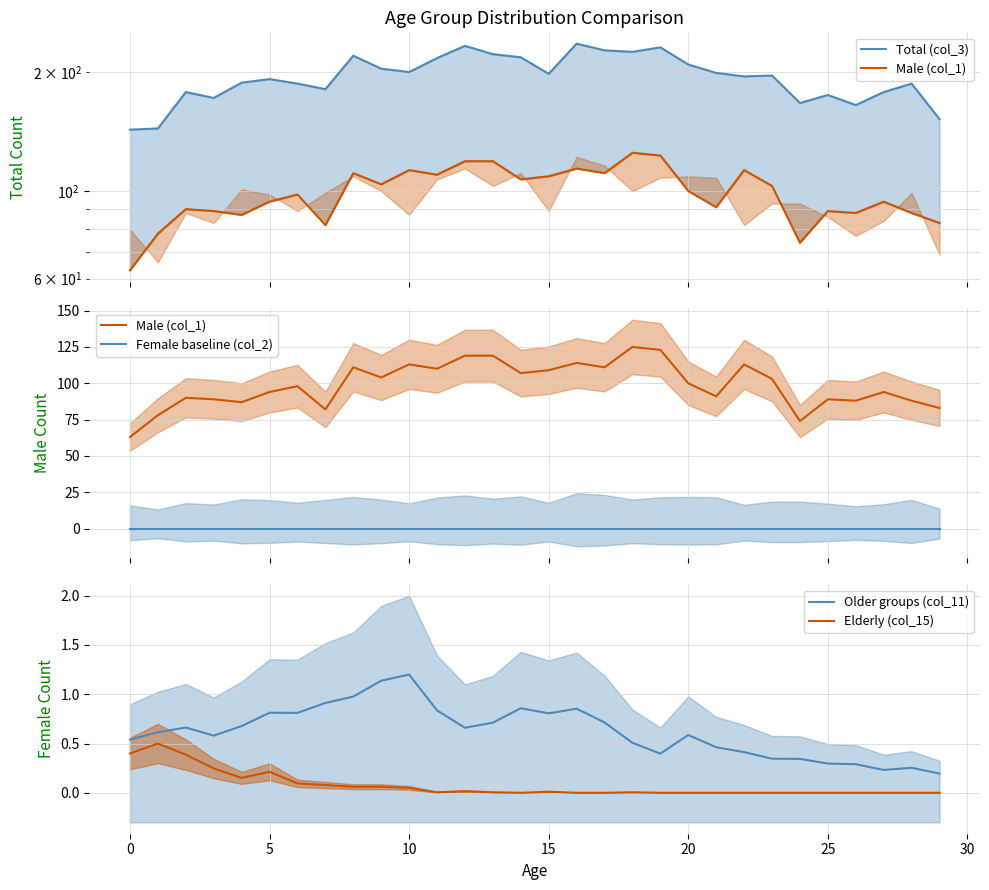

True or false: Elderly (col_15) and Older groups (col_11) cross at least once.

False